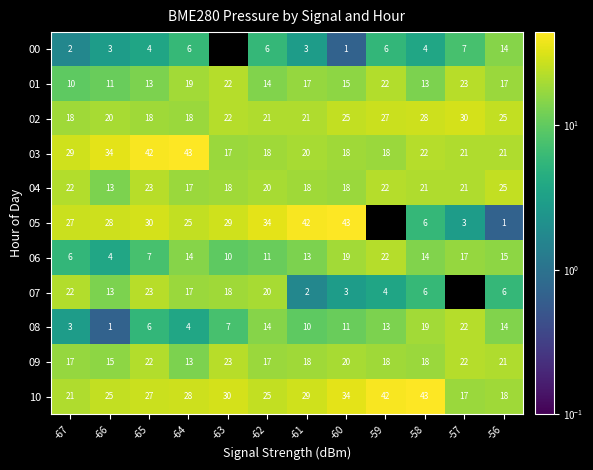

Is the value of 02 at -64 greater than the value of 09 at -65?

No